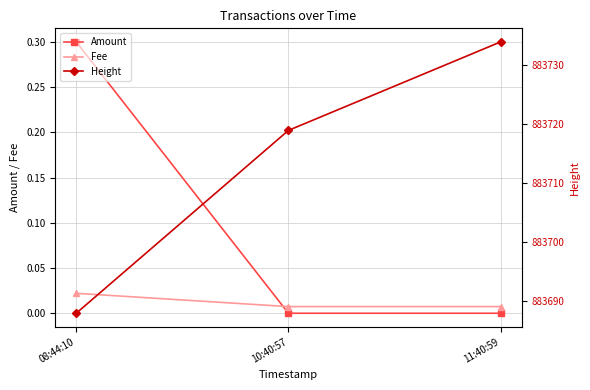

What position from the left is 10:40:57?

2